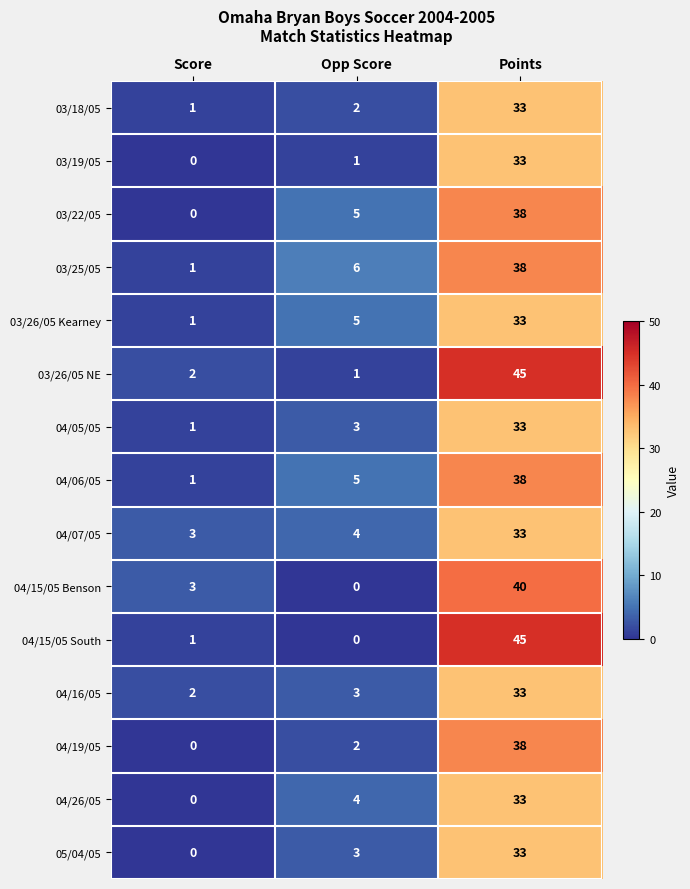

The value of 04/26/05 at Score is 11. True or false?

False